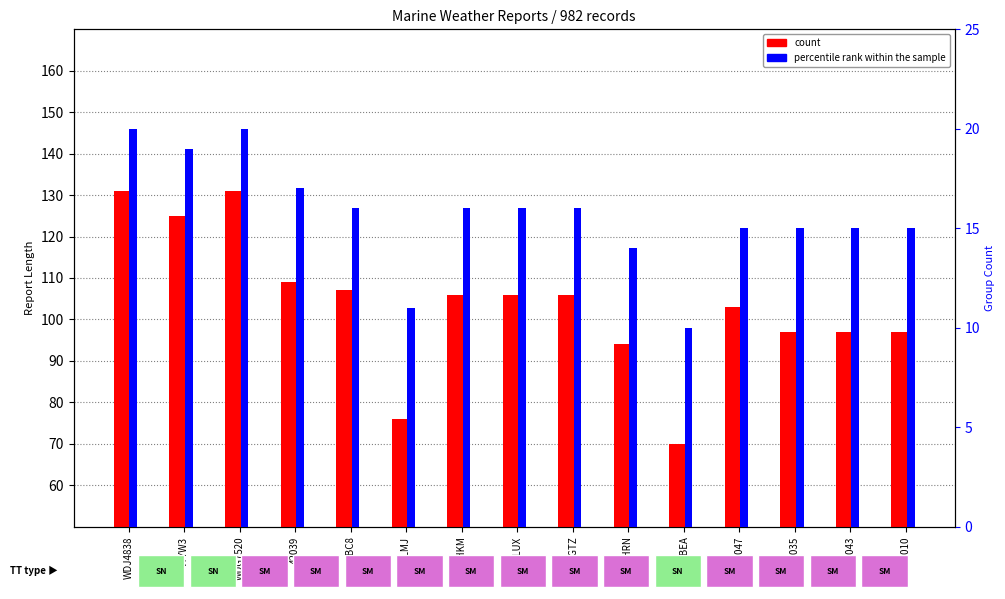

Which category has the lowest value in the percentile rank within the sample series?

DBEA